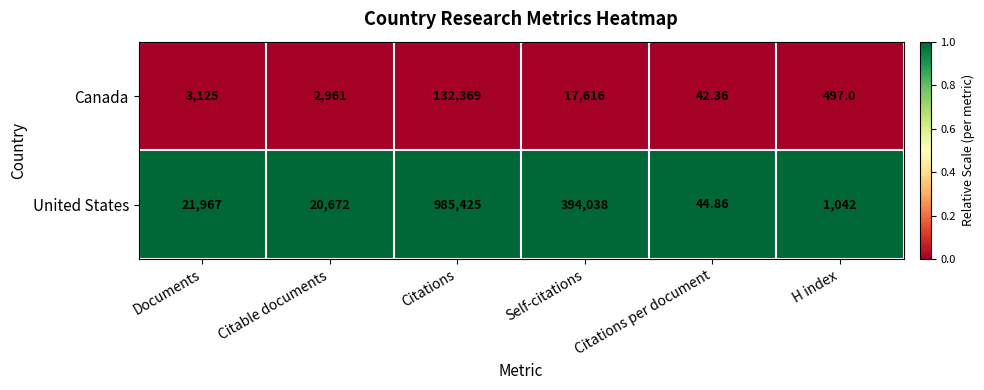

Between Documents and Citations, which series saw the biggest shift?

United States